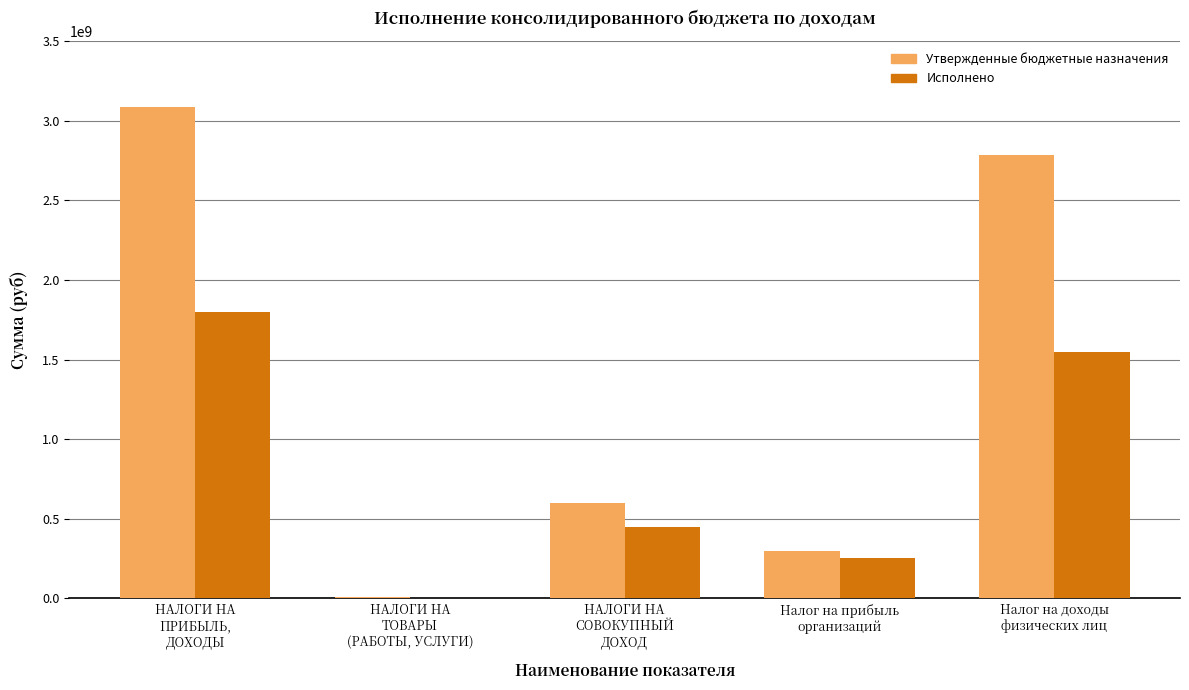

Are the bars grouped side by side (vs. stacked)?

Yes